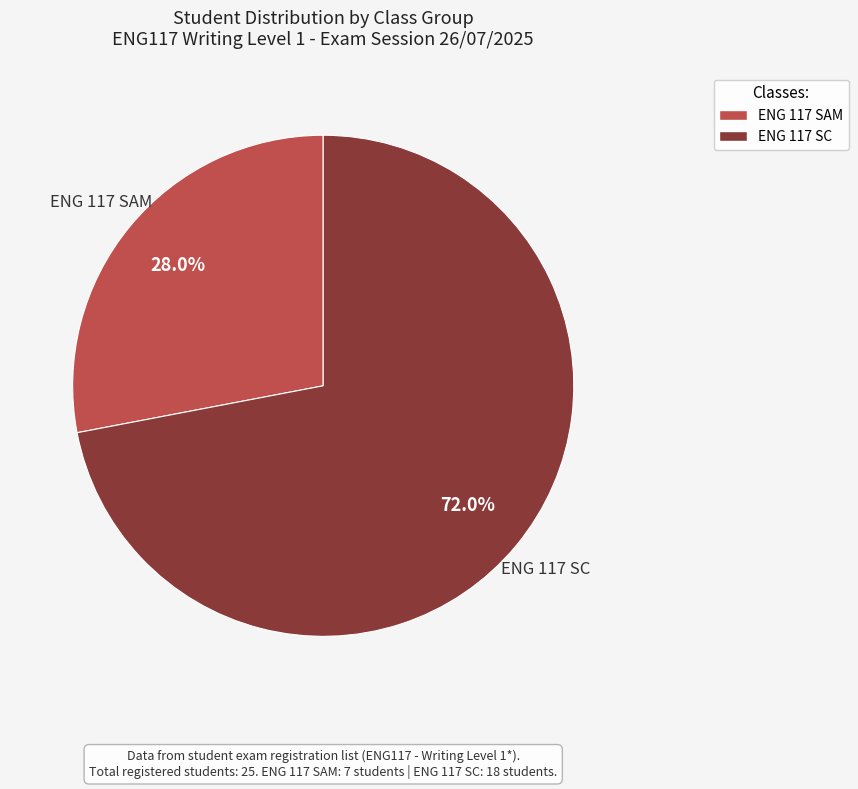

Which has a higher value, ENG 117 SC or ENG 117 SAM?

ENG 117 SC